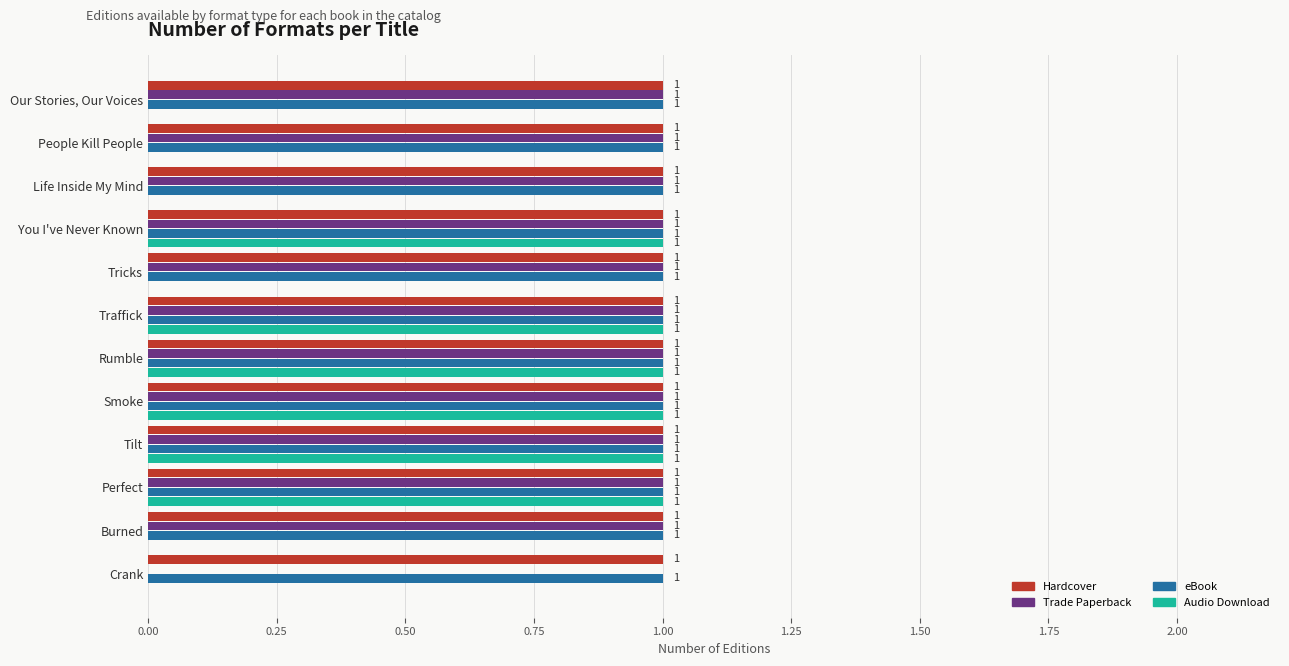

What is the sum of all Audio Download values?

6